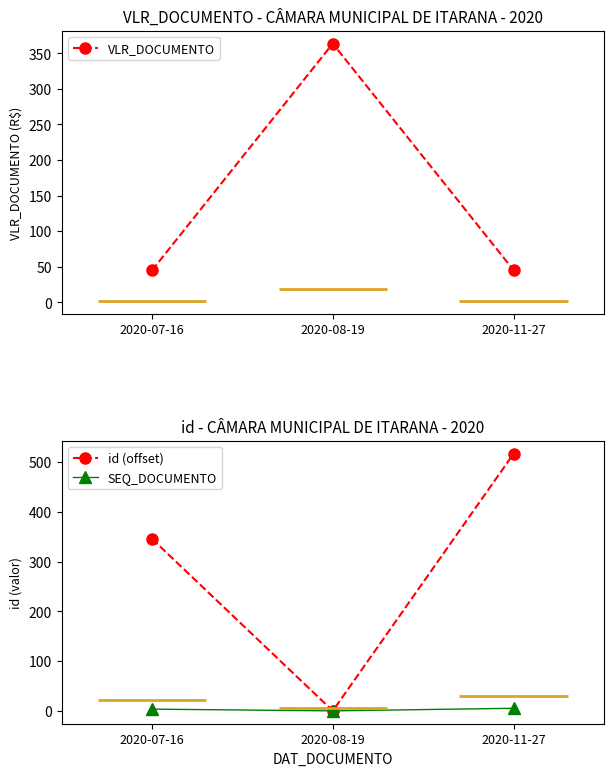

Between 2020-08-19 and 2020-11-27, which series saw the biggest shift?

id (offset)